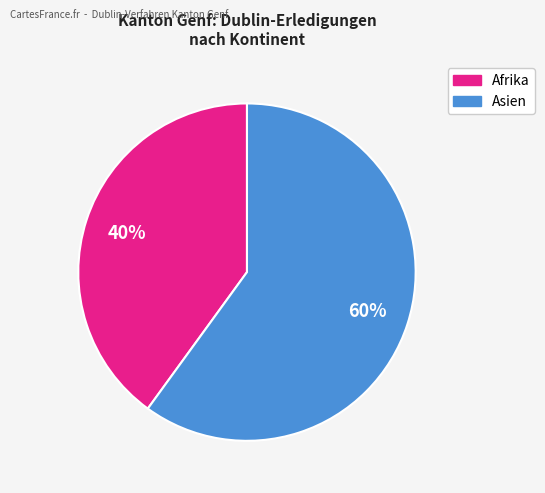

How many slices are in this pie chart?

2